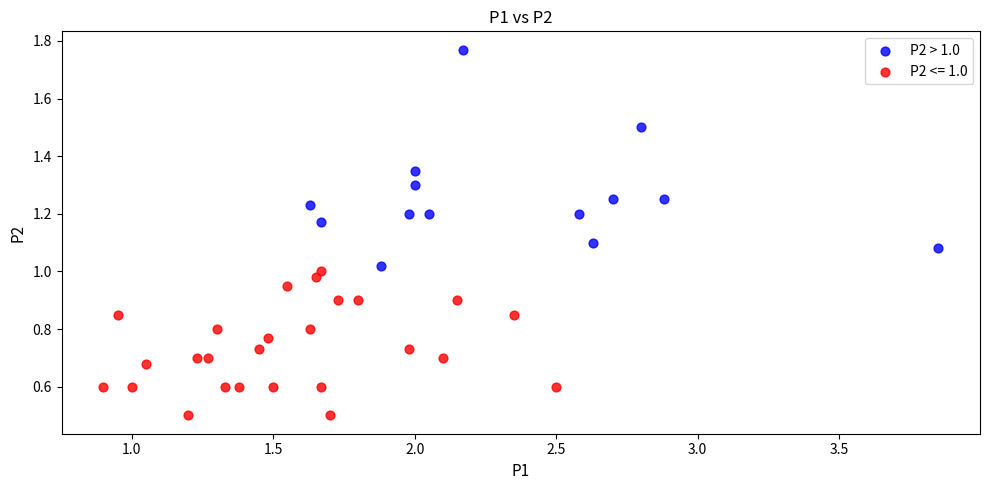

Which series has the largest Y range (max minus min)?

P2 > 1.0